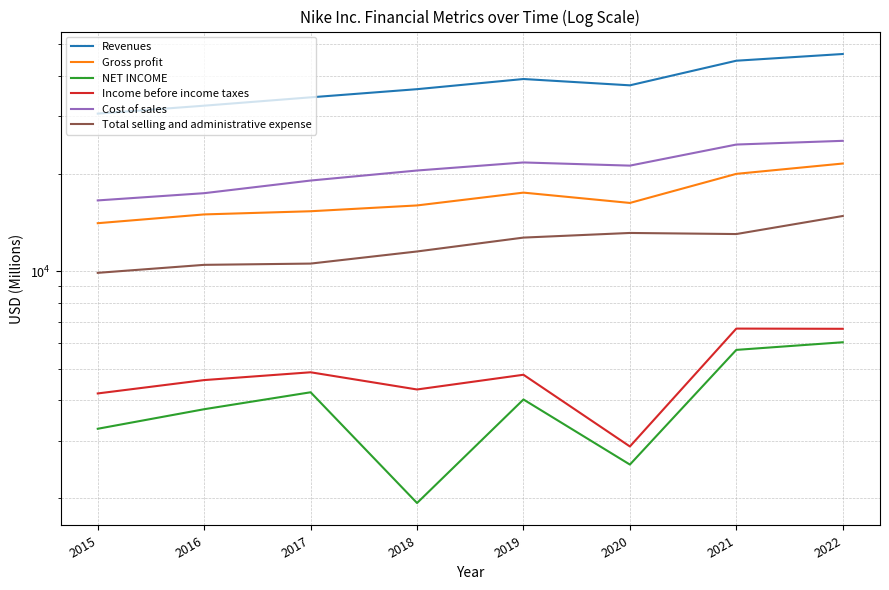

At which label is Revenues closest to 38655?

2019